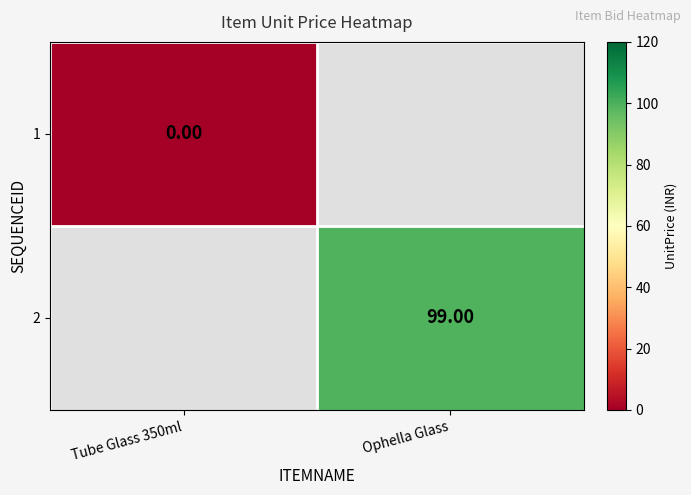

Count the number of data series in this chart.

2